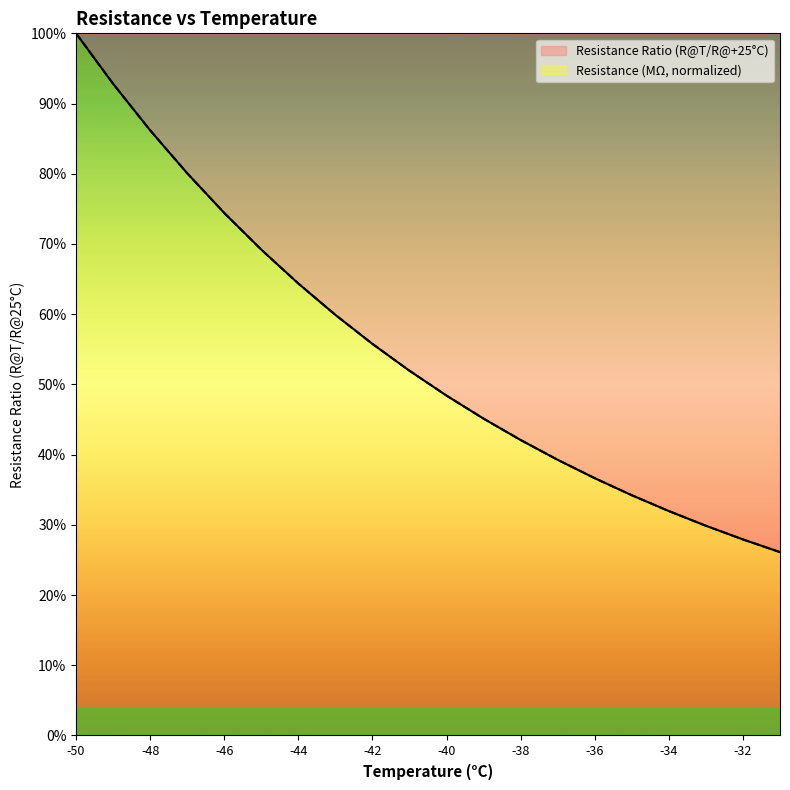

At -39, list the series in order from largest to smallest.

Resistance Ratio (R@x/R@+25C), Resistance (MΩ)